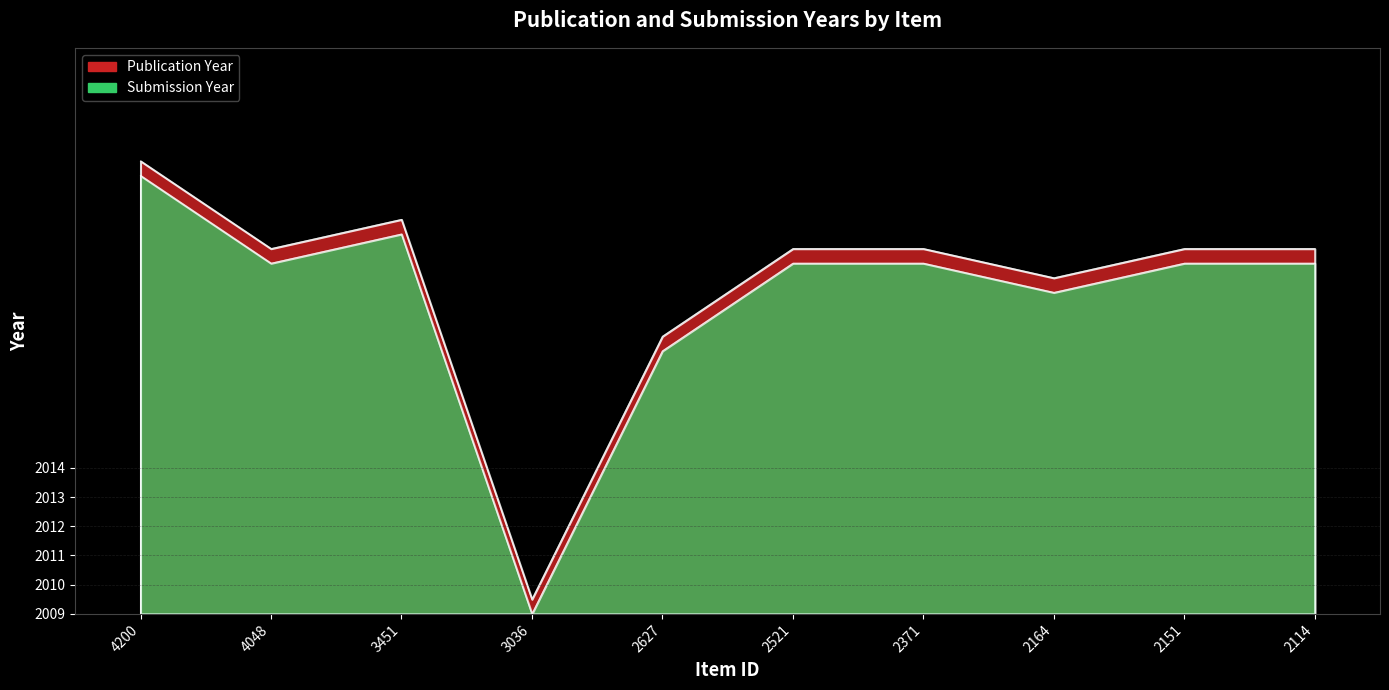

Between 2151 and 2521, which is larger?

2151